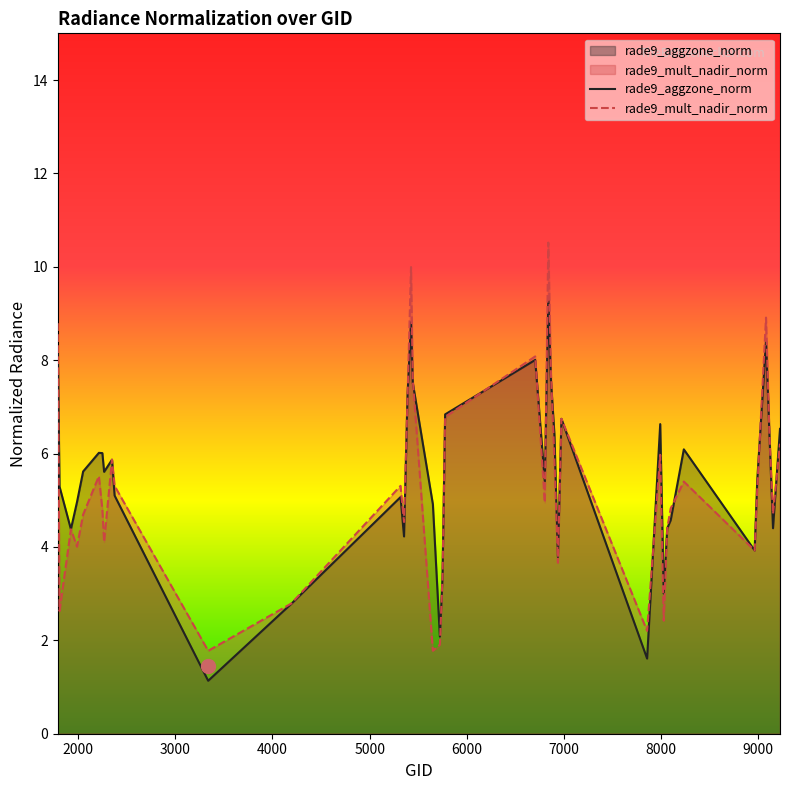

How many lines are shown in the chart?

2